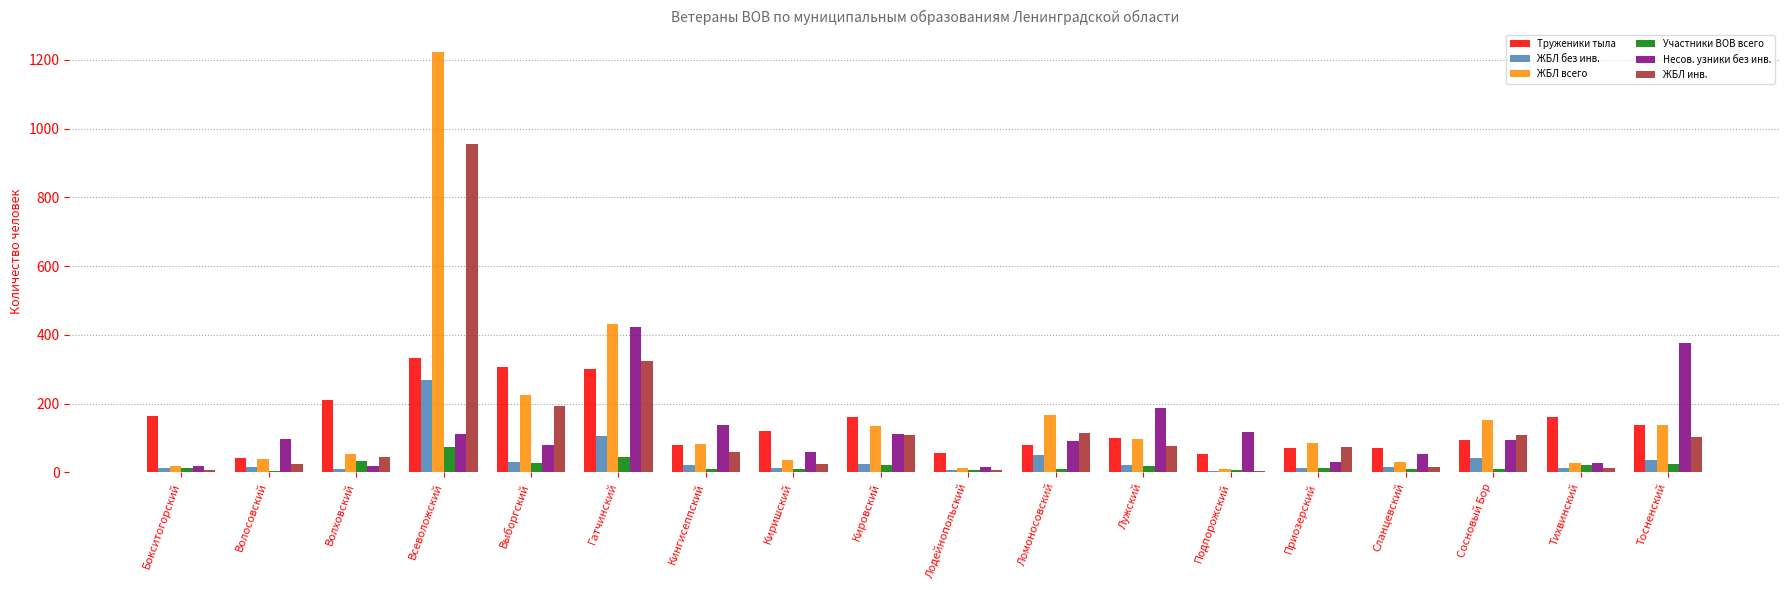

Does the chart contain stacked bars?

No